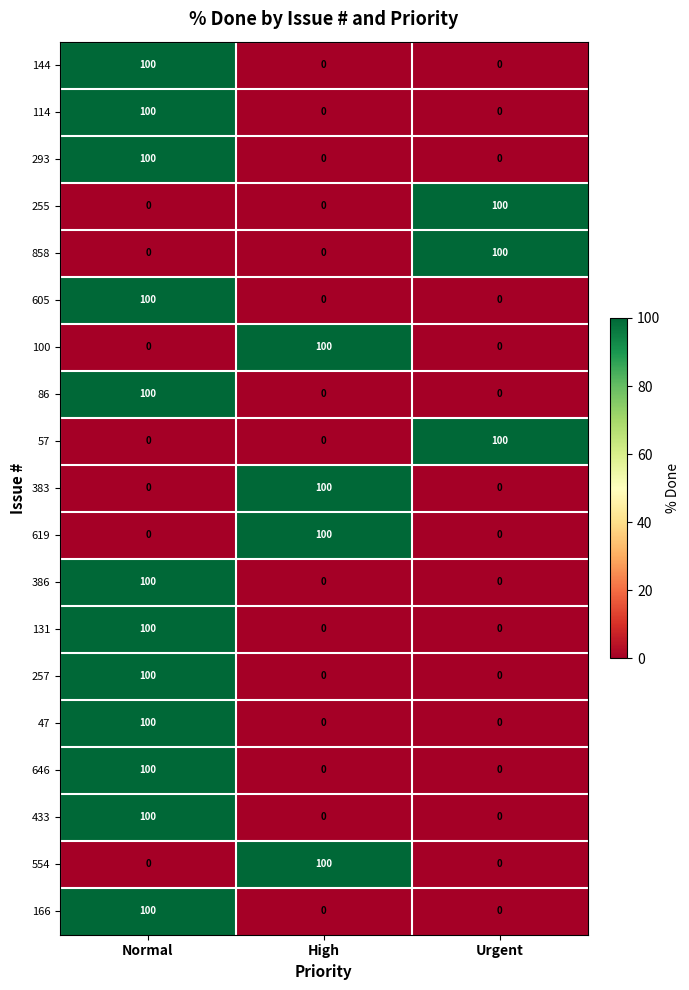

What is the difference between the highest and lowest values at Urgent?

100